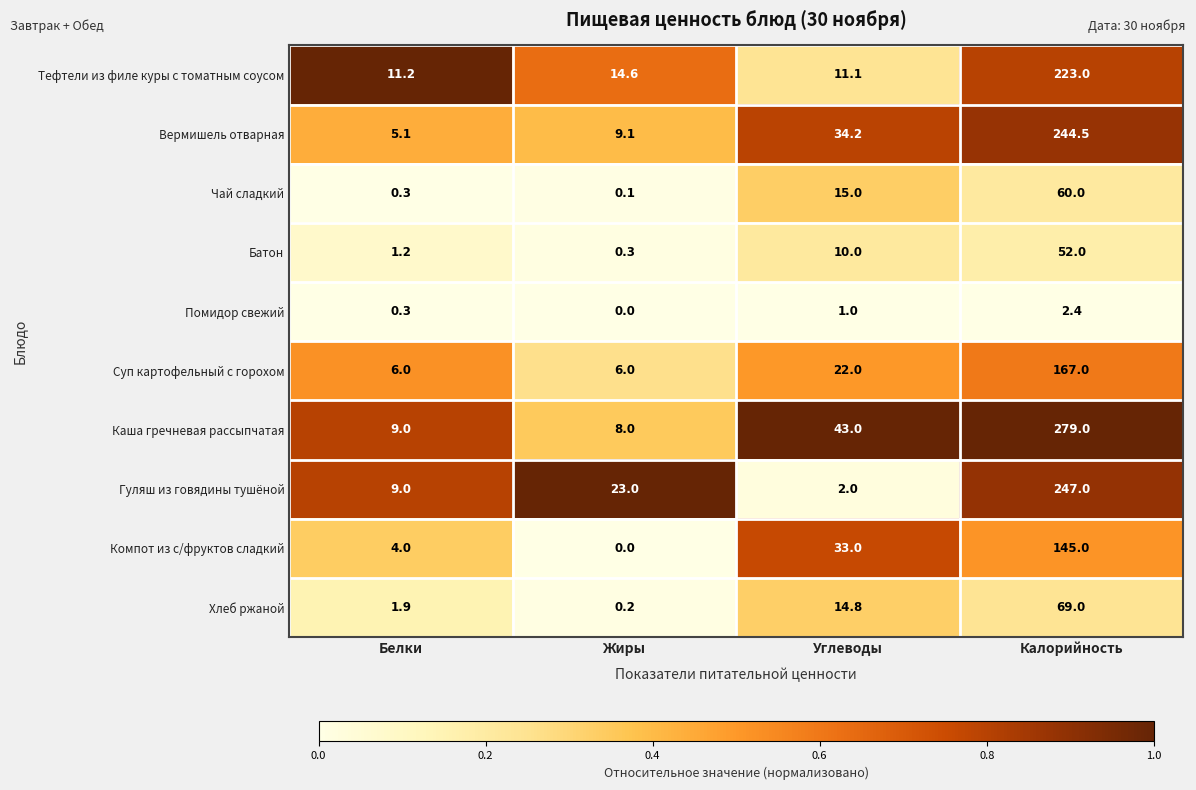

Which series has the largest range (max minus min)?

Каша гречневая рассыпчатая